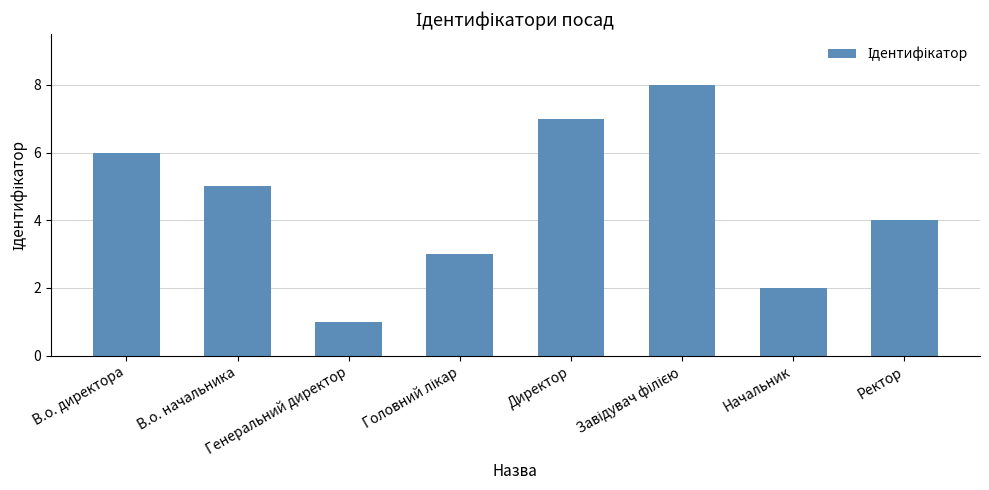

What is the difference between the second highest and second lowest values?

5